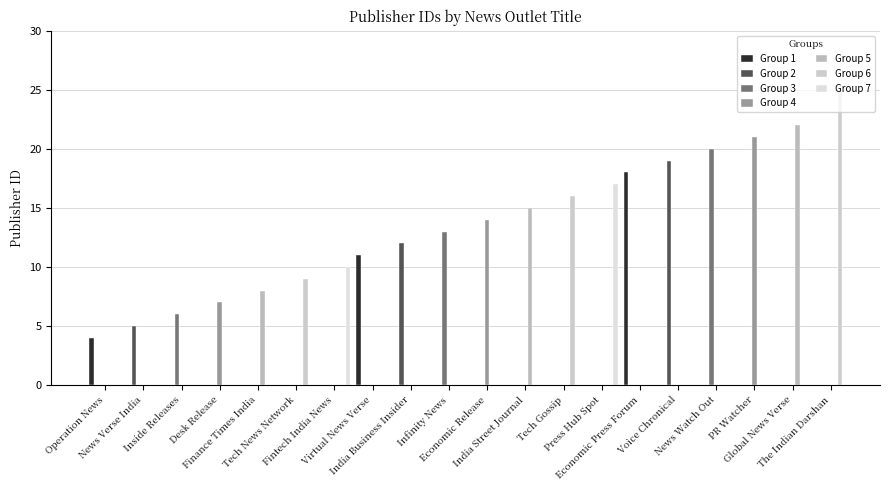

At which label does the data first exceed 14?

India Street Journal